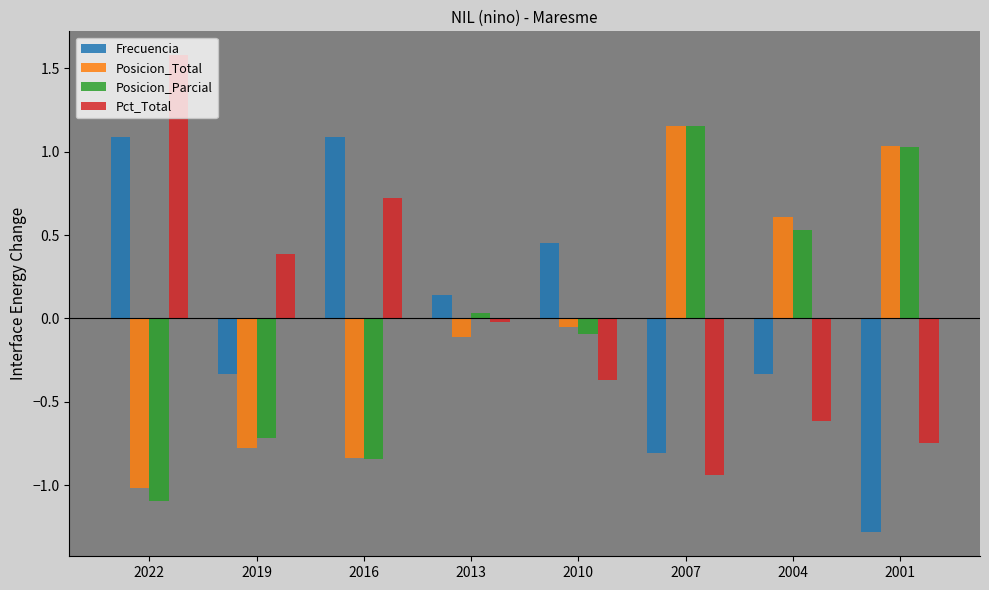

Where does the Posicion_Total series first go above 0?

2007